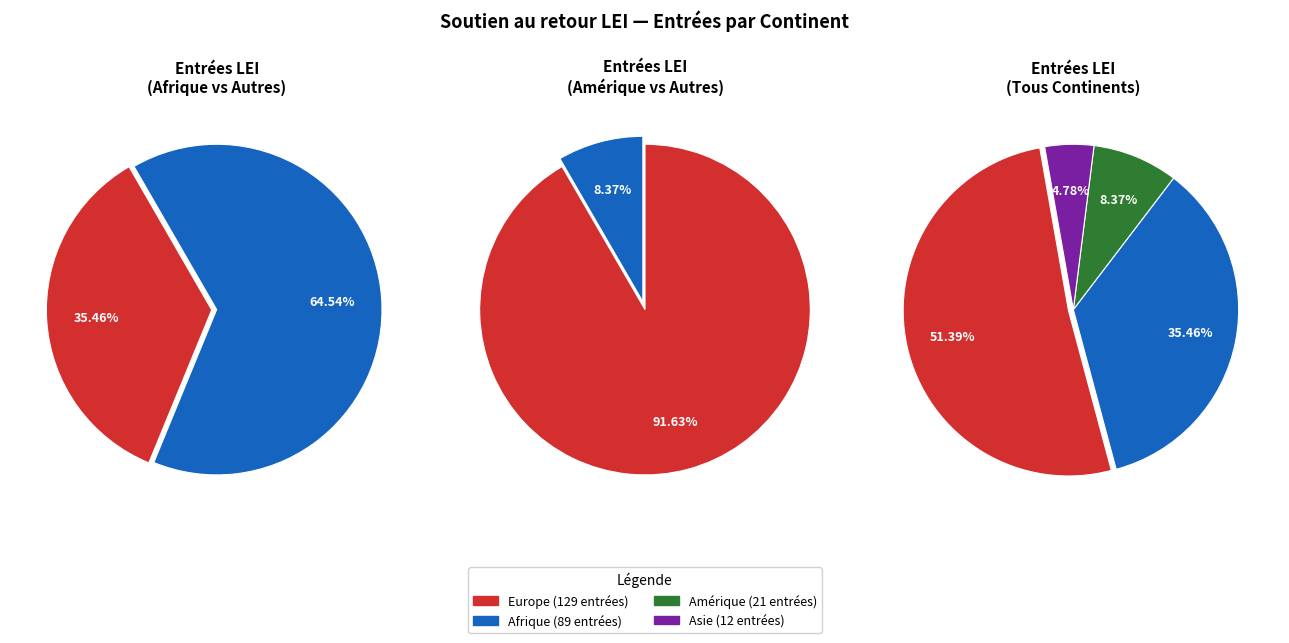

Is it true that Afrique is 35% of the pie?

True